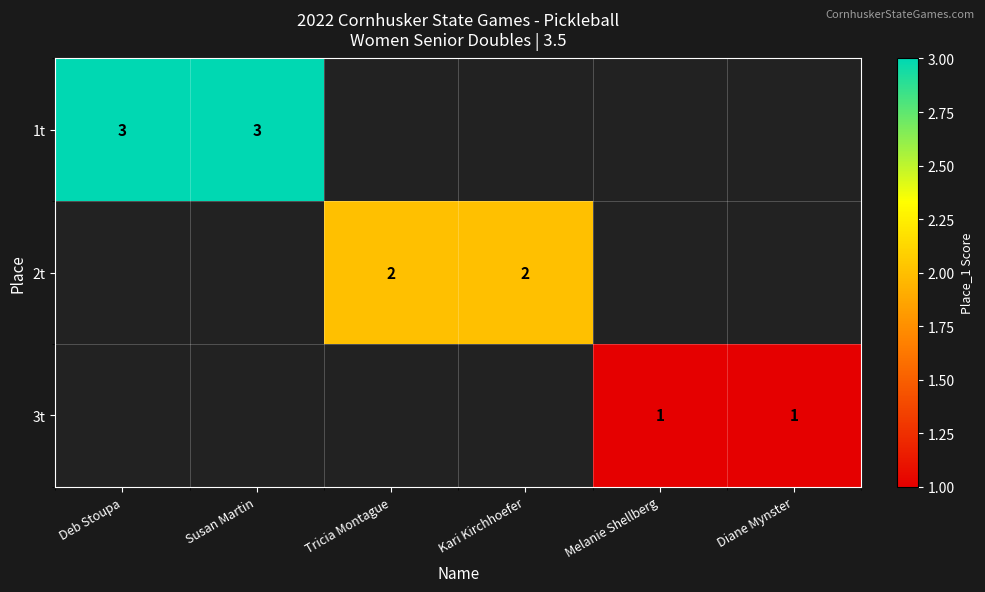

Which category has the highest value across all series?

Deb Stoupa